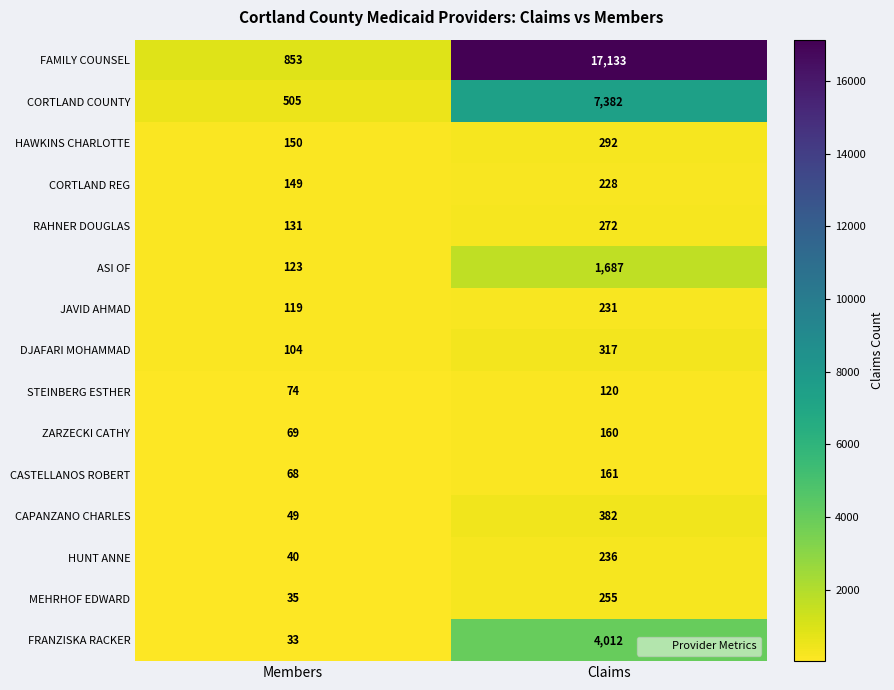

The value of JAVID AHMAD at Members is 119. True or false?

True